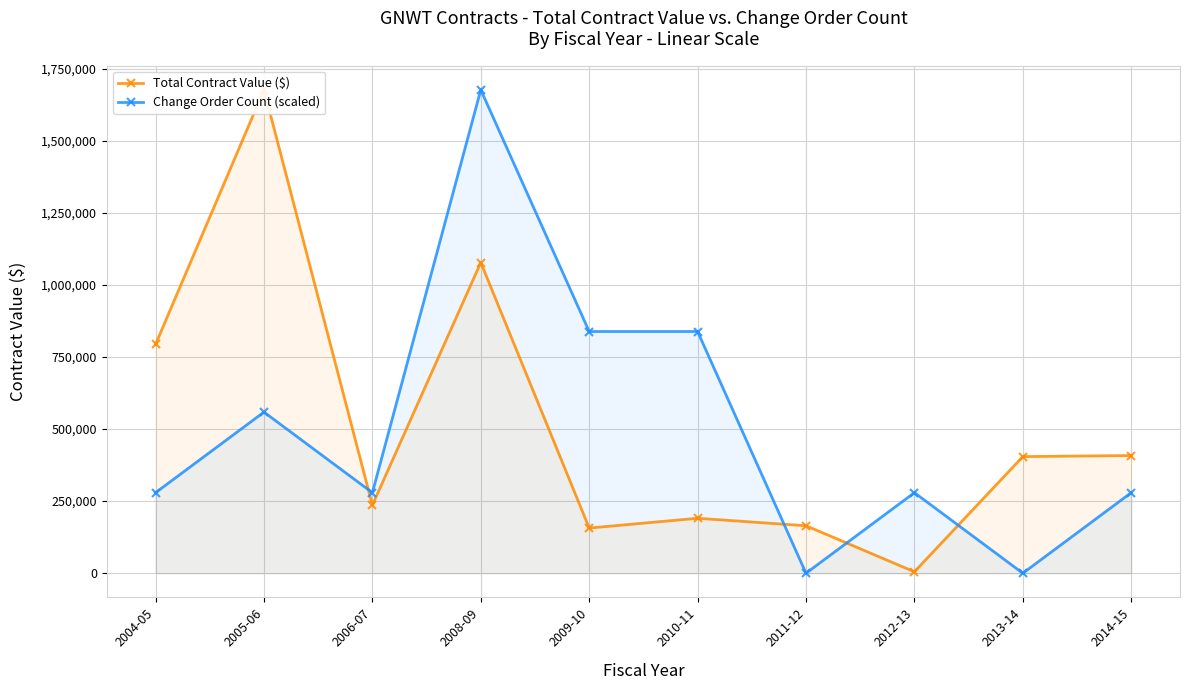

Rank the categories by Total Contract Value ($) value from lowest to highest.

2012-13, 2009-10, 2011-12, 2010-11, 2006-07, 2013-14, 2014-15, 2004-05, 2008-09, 2005-06